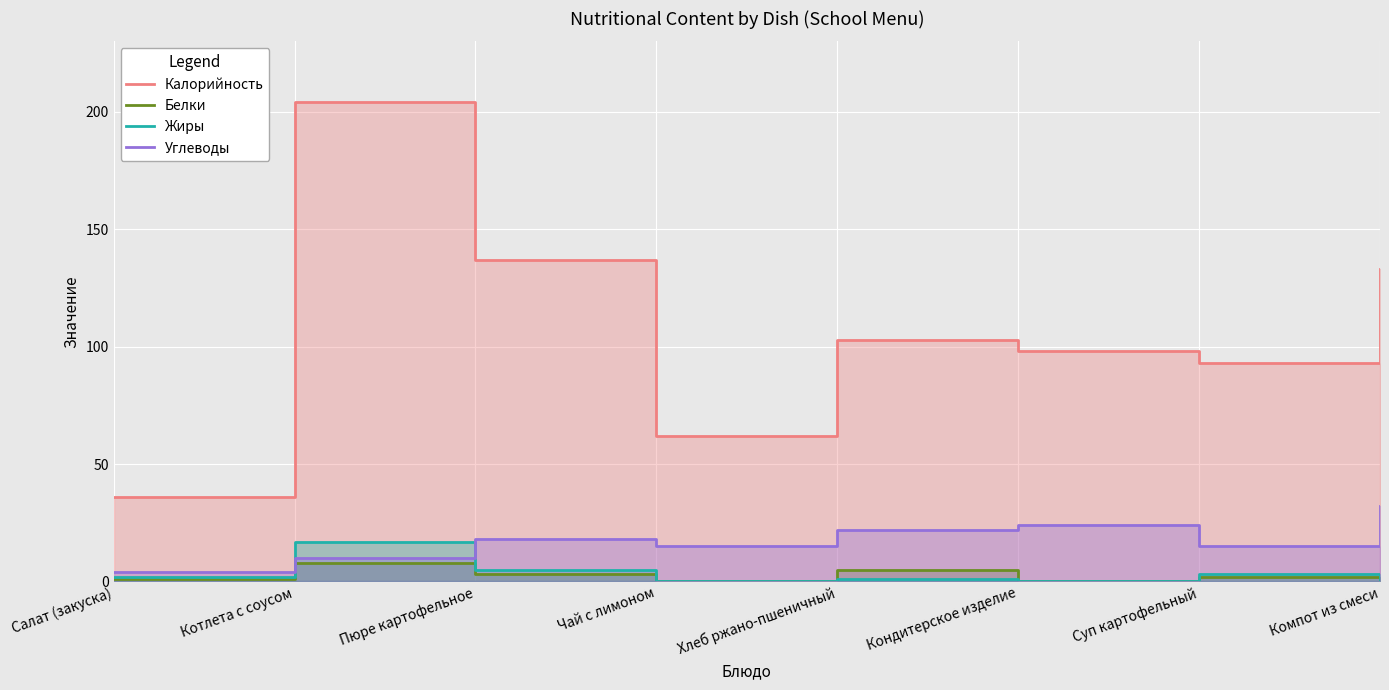

What is the highest value of the Калорийность series?

204